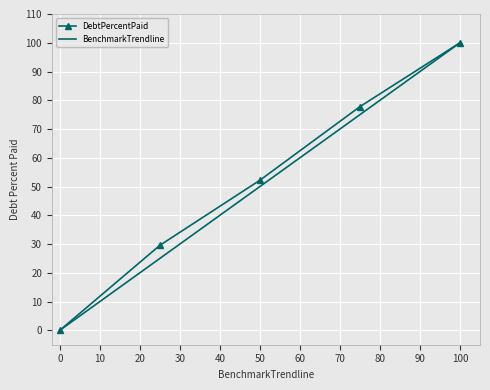

What is the maximum value shown in the chart?

100.0